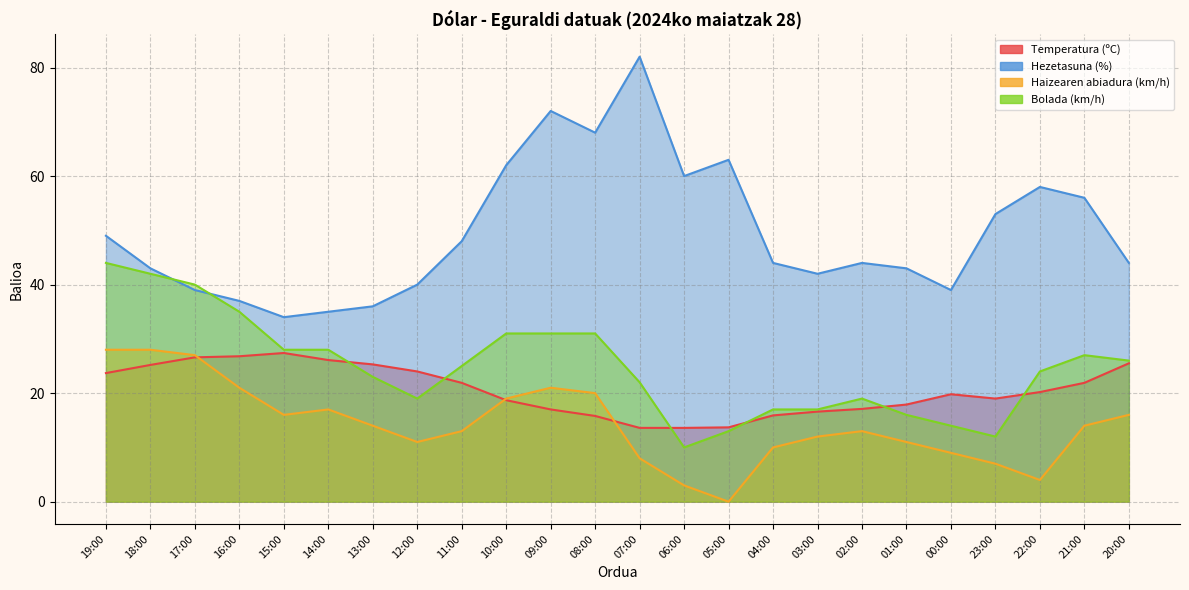

In Haizearen abiadura (km/h), how many points are lower than both neighbors (excluding endpoints)?

4